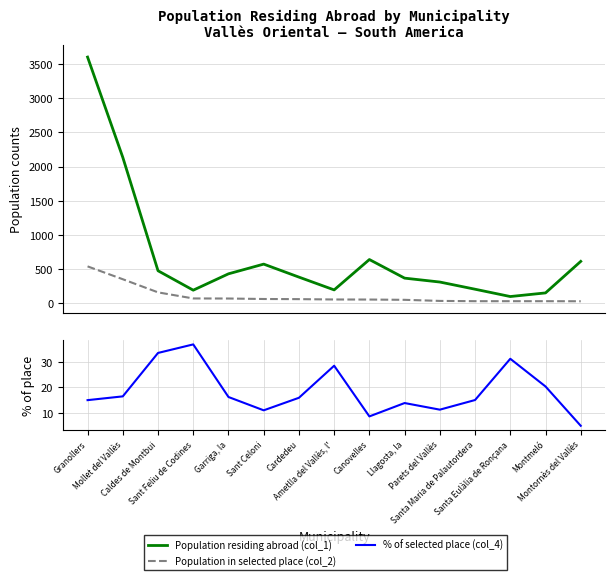

After their last crossing, which series has the higher values: % of selected place (col_4) or Population in selected place (col_2)?

Population in selected place (col_2)